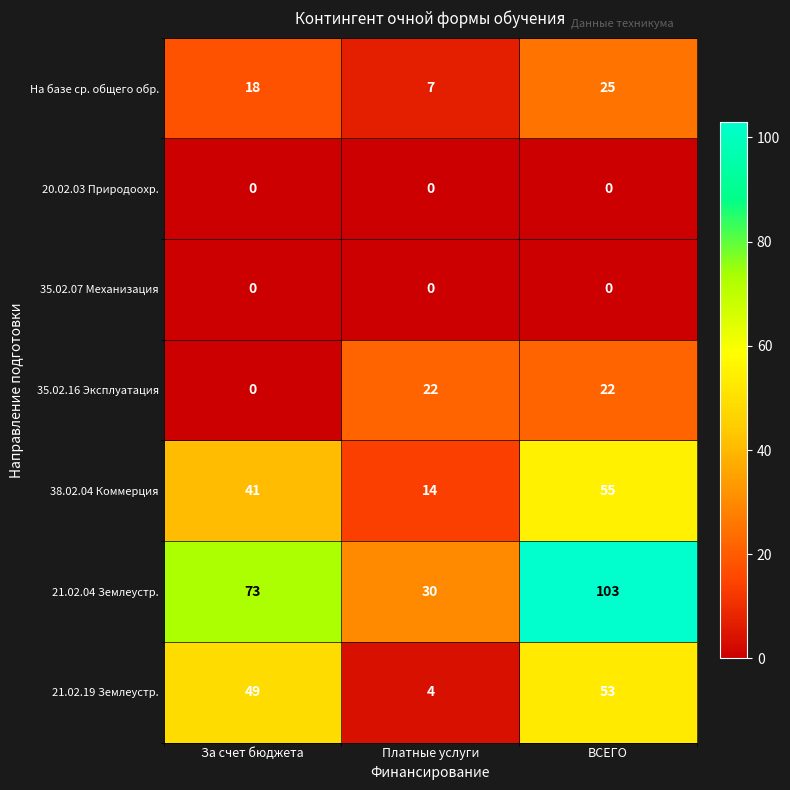

What is the average value of the 38.02.04 Коммерция series?

37